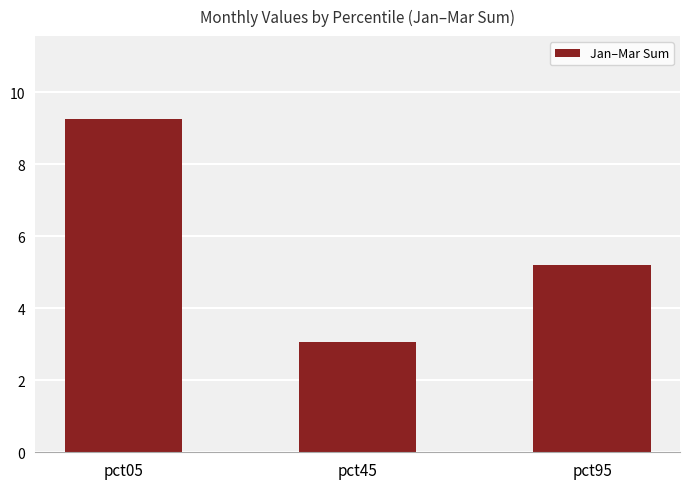

What is the smallest value displayed?

3.1